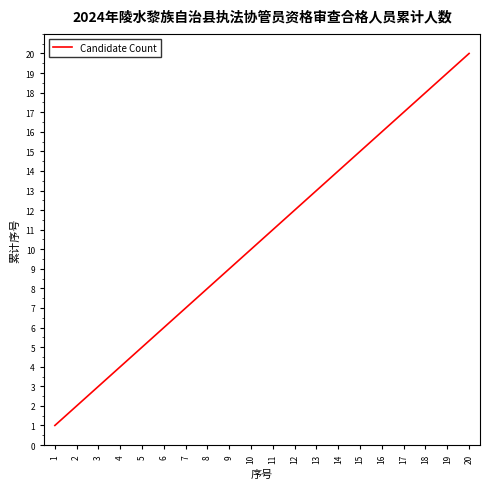

Which label corresponds to the smallest value in the chart?

1